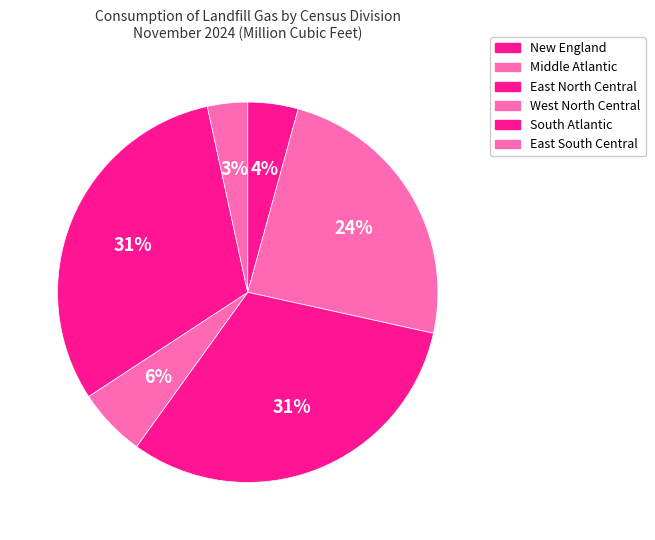

The East South Central slice represents 3% of the pie. True or false?

True